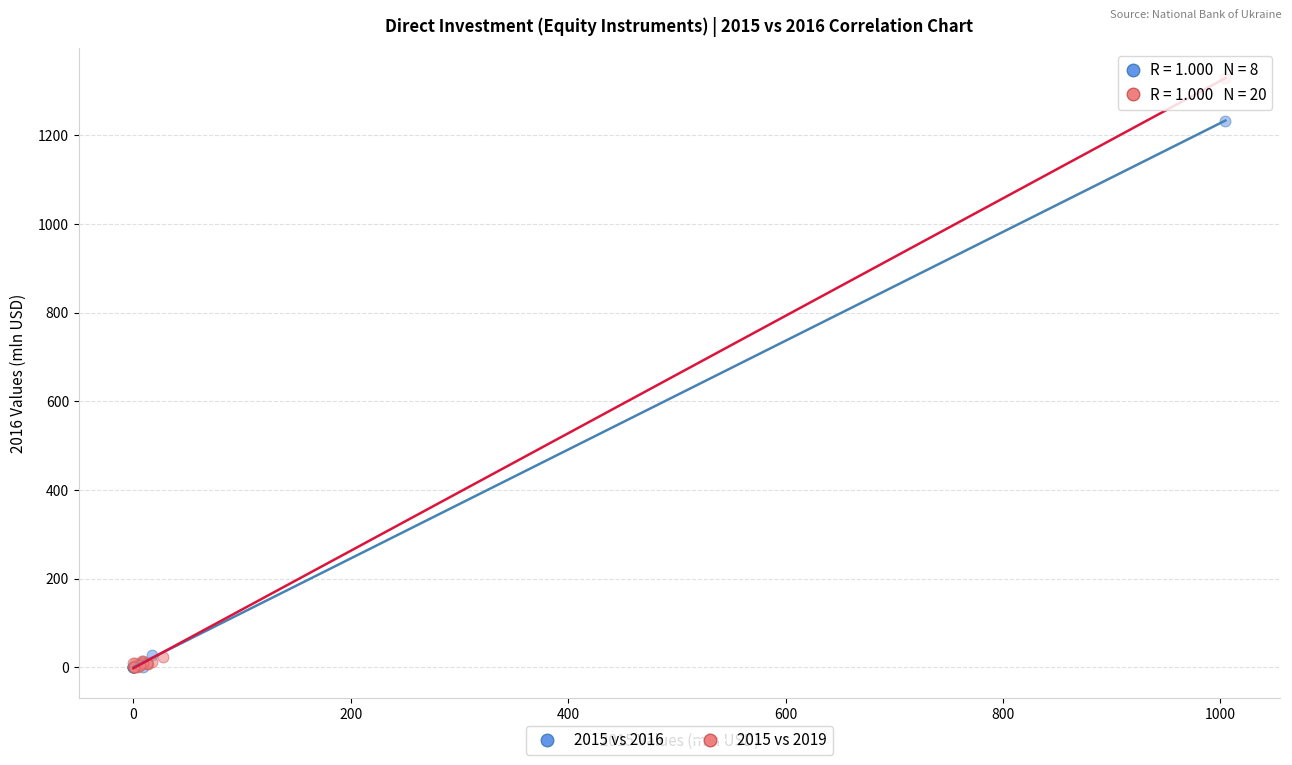

What are all the series names shown in the legend?

2015 vs 2016, 2015 vs 2019